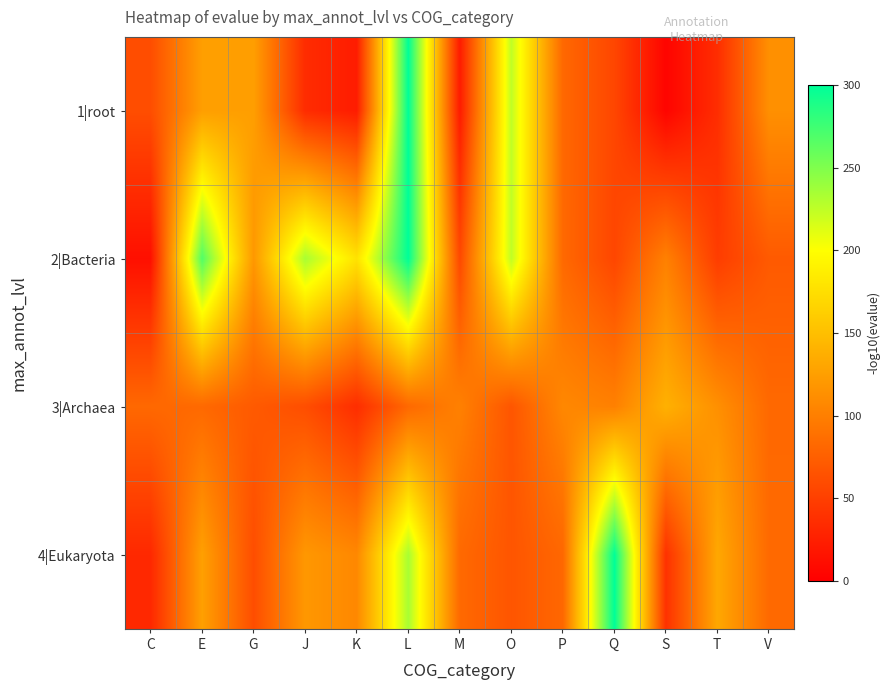

Reading left to right, extract all data points from this chart.

1|root: C=61.2	E=124.9	G=124.7	J=34.9	K=22.3	L=300.0	M=22.0	O=224.5	P=81.9	Q=55.5	S=3.8	T=36.0	V=113.3
2|Bacteria: C=12.6	E=268.1	G=119.2	J=233.9	K=178.0	L=300.0	M=57.4	O=224.5	P=82.5	Q=55.5	S=101.3	T=48.1	V=70.9
3|Archaea: C=82.2	E=82.5	G=70.9	J=61.2	K=36.0	L=82.2	M=101.3	O=67.3	P=106.9	Q=101.3	S=139.0	T=113.3	V=82.5
4|Eukaryota: C=32.1	E=125.9	G=61.1	J=119.2	K=106.9	L=233.9	M=82.9	O=67.2	P=81.4	Q=300.0	S=39.0	T=132.1	V=82.9